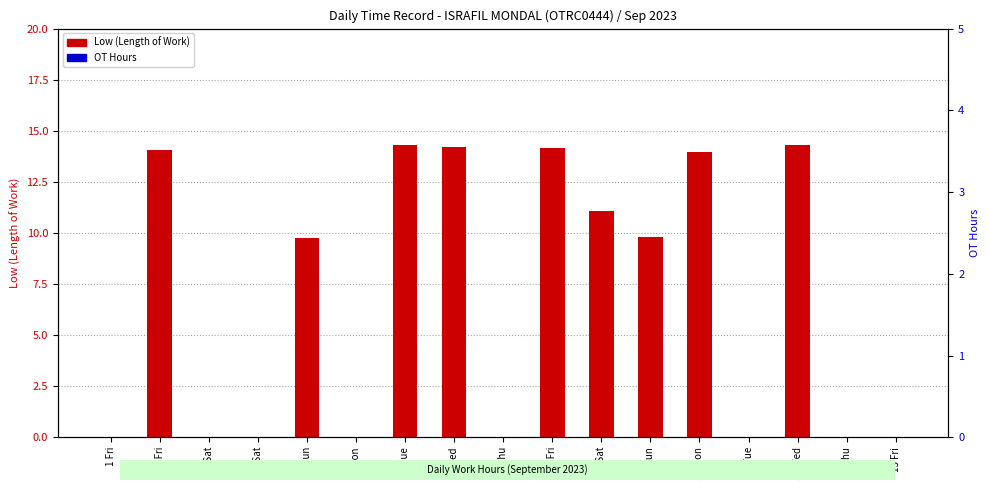

What is the average value of the Low (Length of Work) series?

6.8